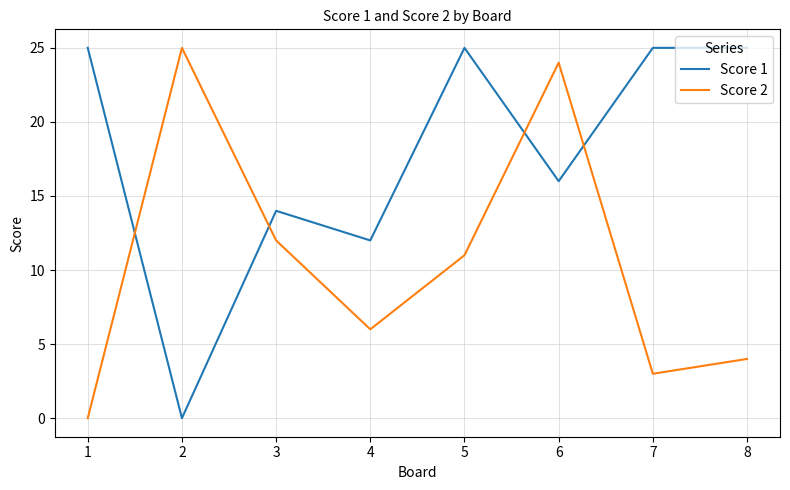

At which category is the sum across all series the highest?

6